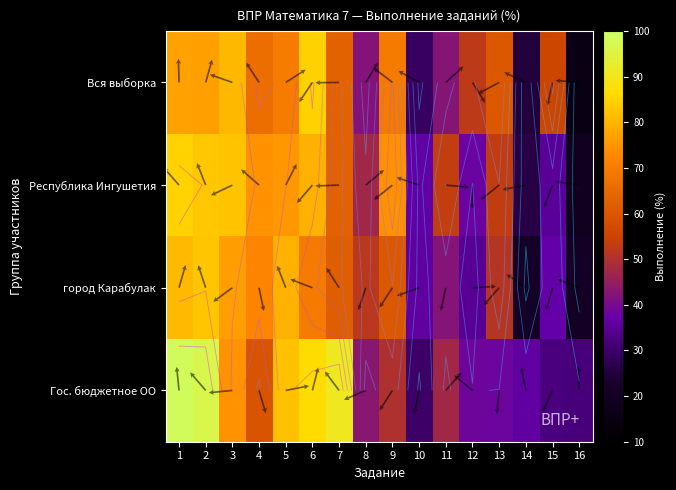

At which category is the sum across all series the highest?

1